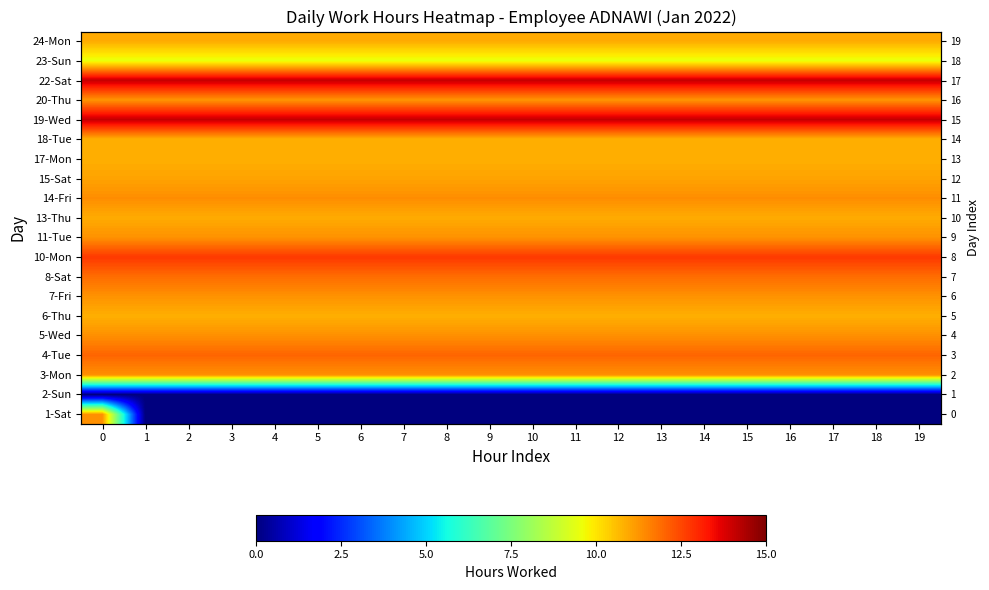

The 5-Wed series shows 16.7 at 0. True or false?

False